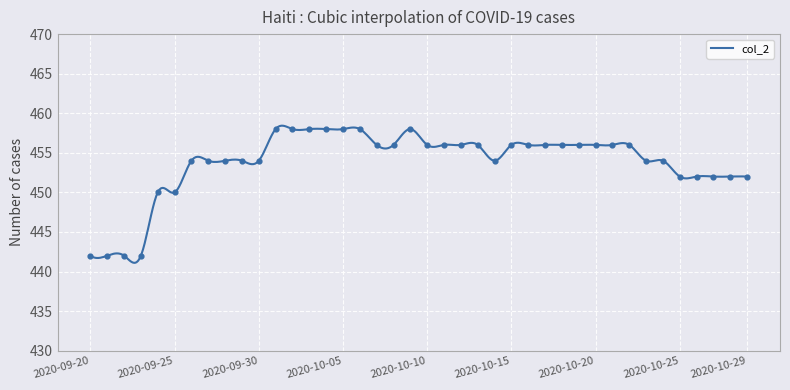

Which has a higher value, 2020-10-18 or 2020-10-19?

2020-10-18